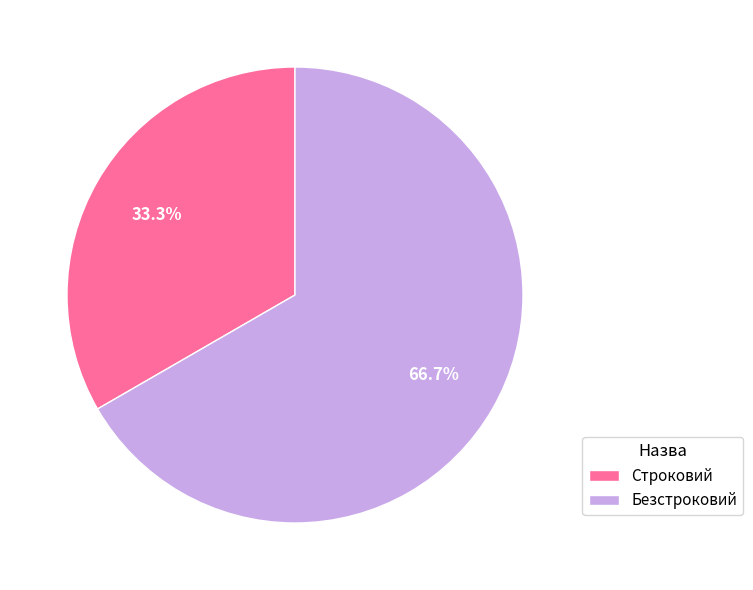

What percentage is the Безстроковий slice, to the nearest percent?

67%